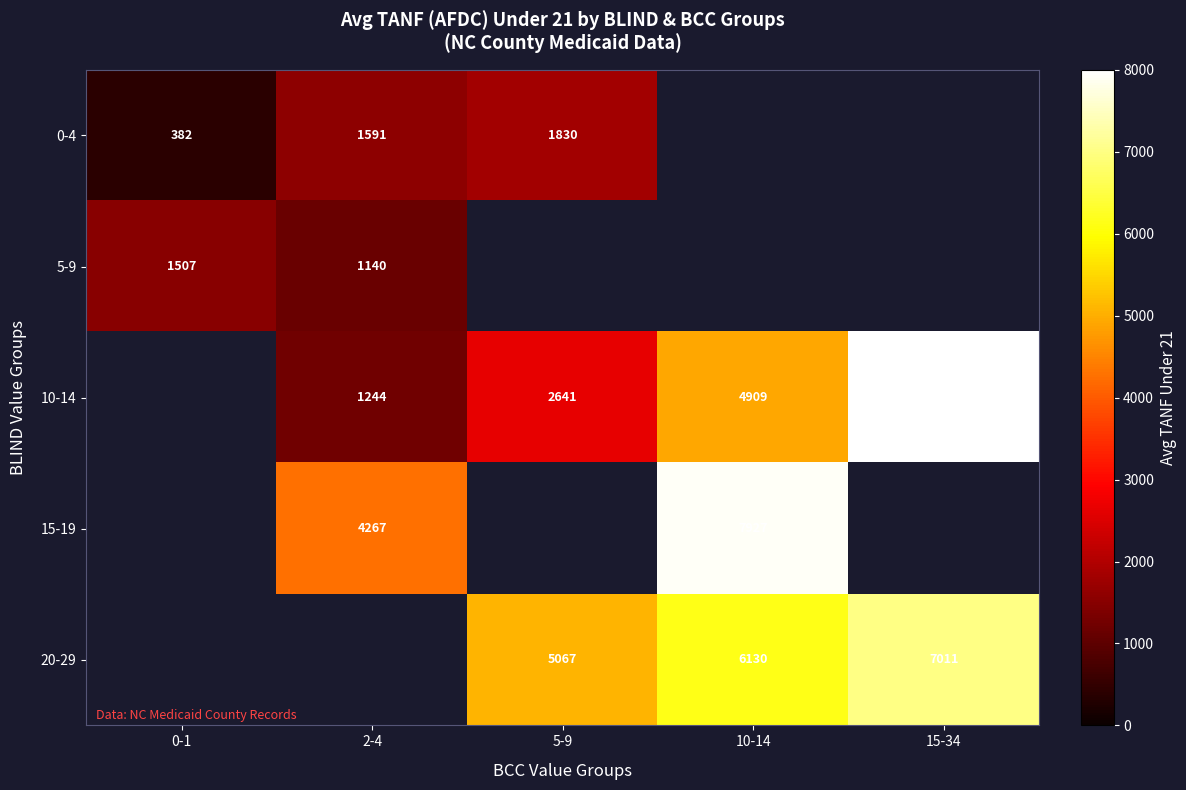

Is it true that 15-19 equals 5652 at 2-4?

False